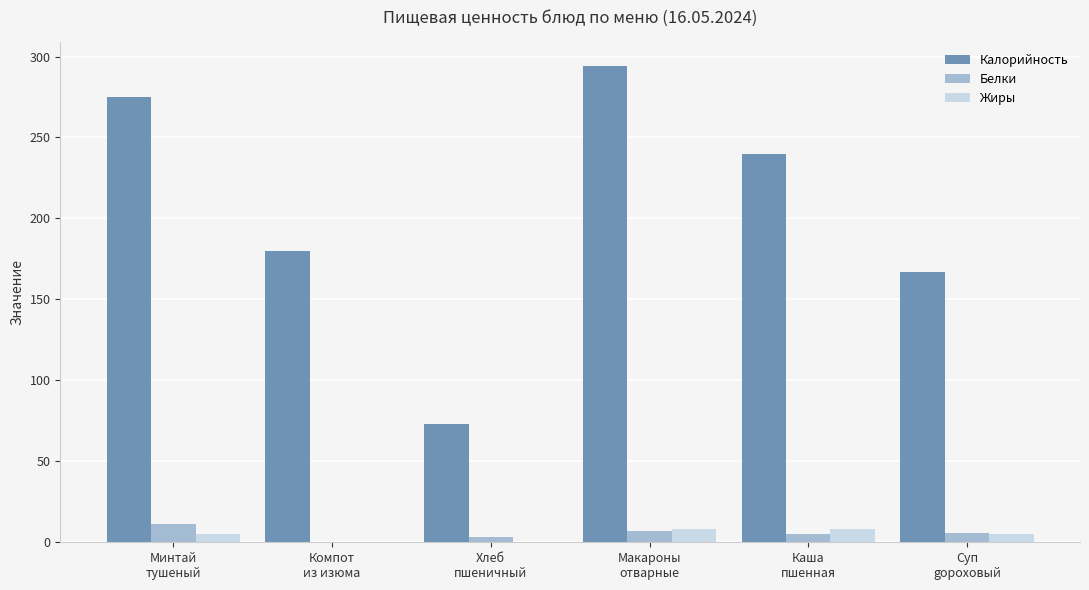

Which series has the largest total across all categories?

Калорийность